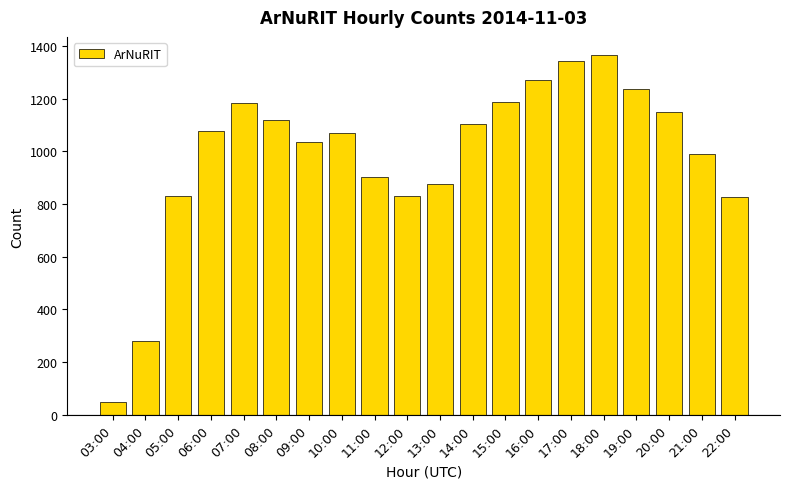

What is the maximum value shown in the chart?

1366